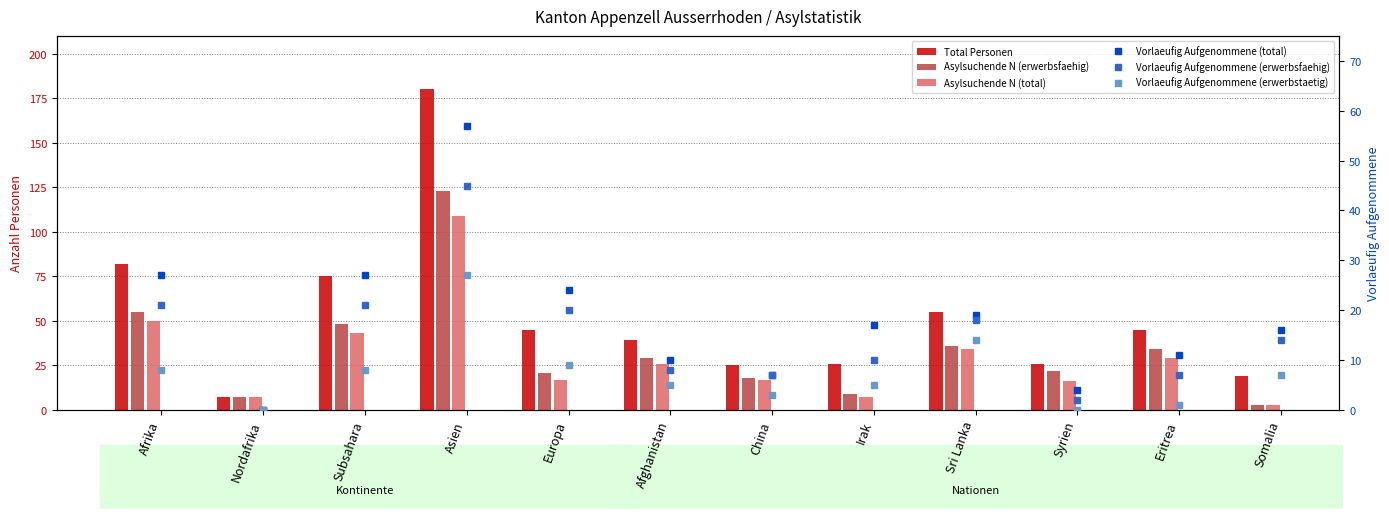

True or false: Total Personen has a value of 36 at Sri Lanka.

False